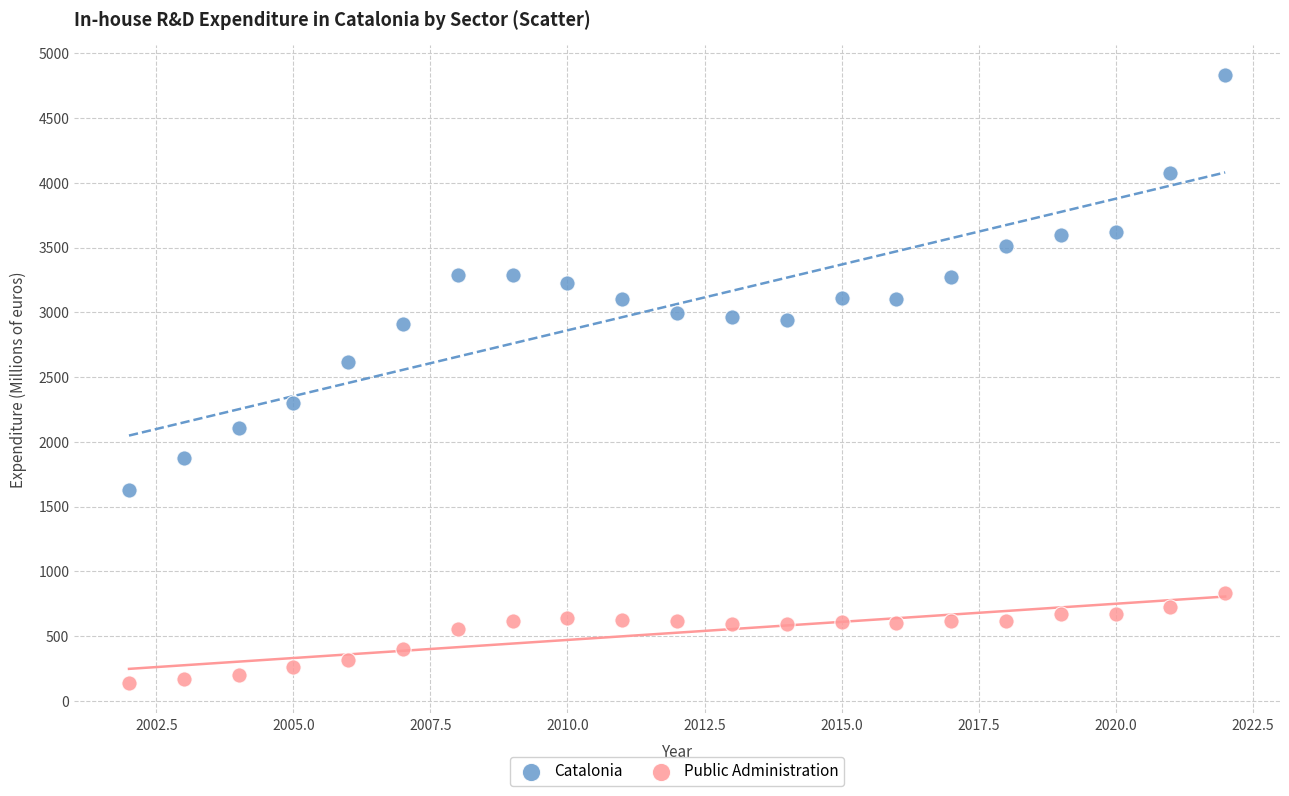

Which series has the widest spread of Y values?

Catalonia